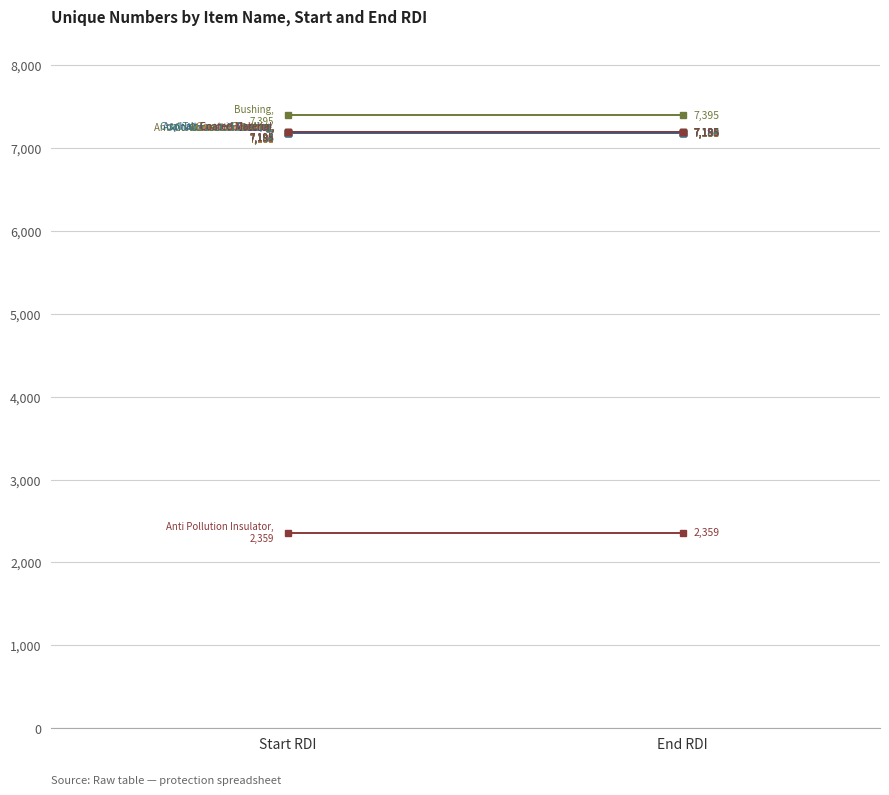

What is the approximate value at 16?

7190